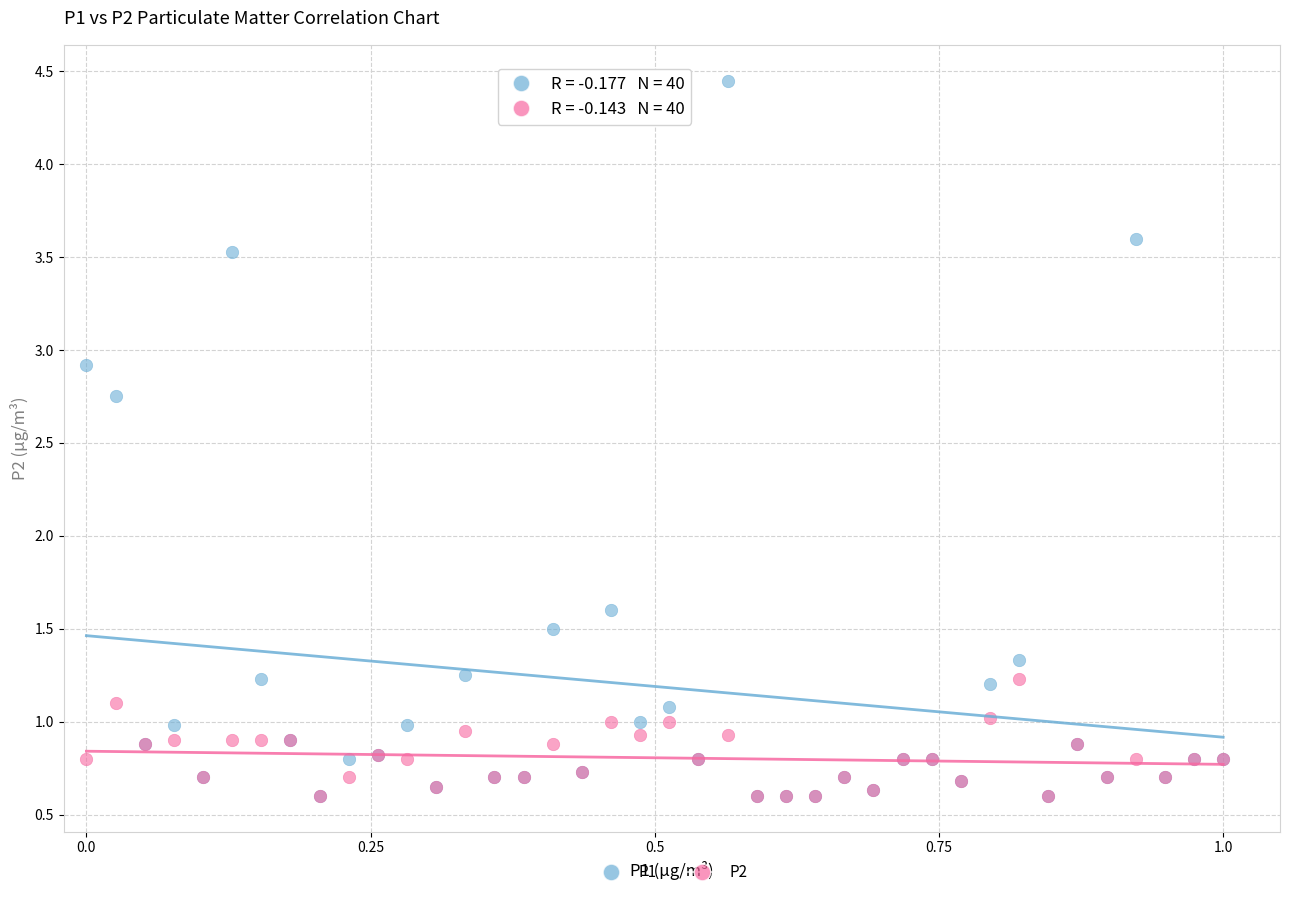

Which series has the largest Y range (max minus min)?

P1